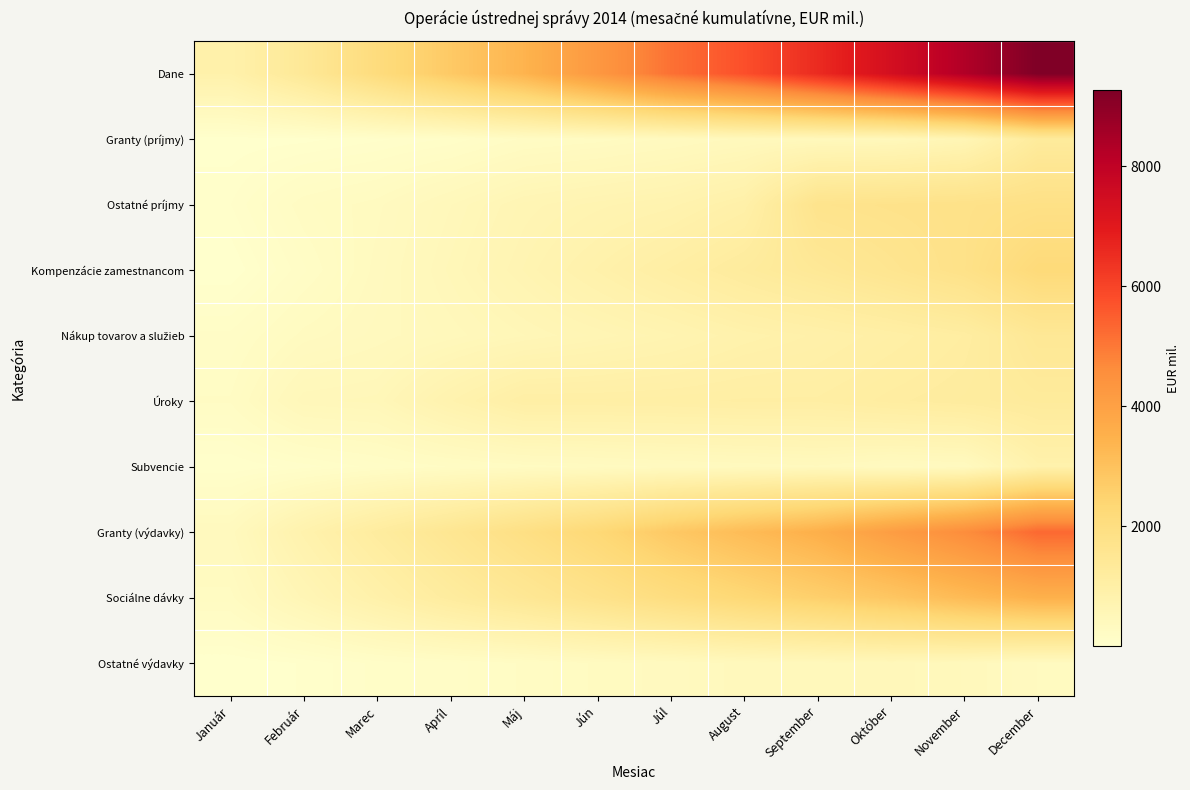

What is the total value across all series at Jún?

12436.7